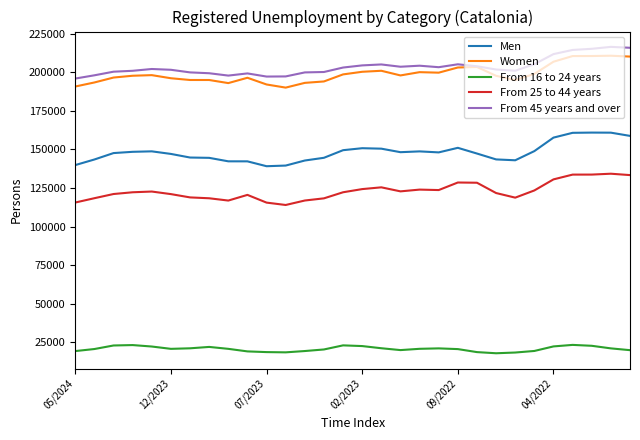

True or false: From 45 years and over and Men intersect in this chart.

False